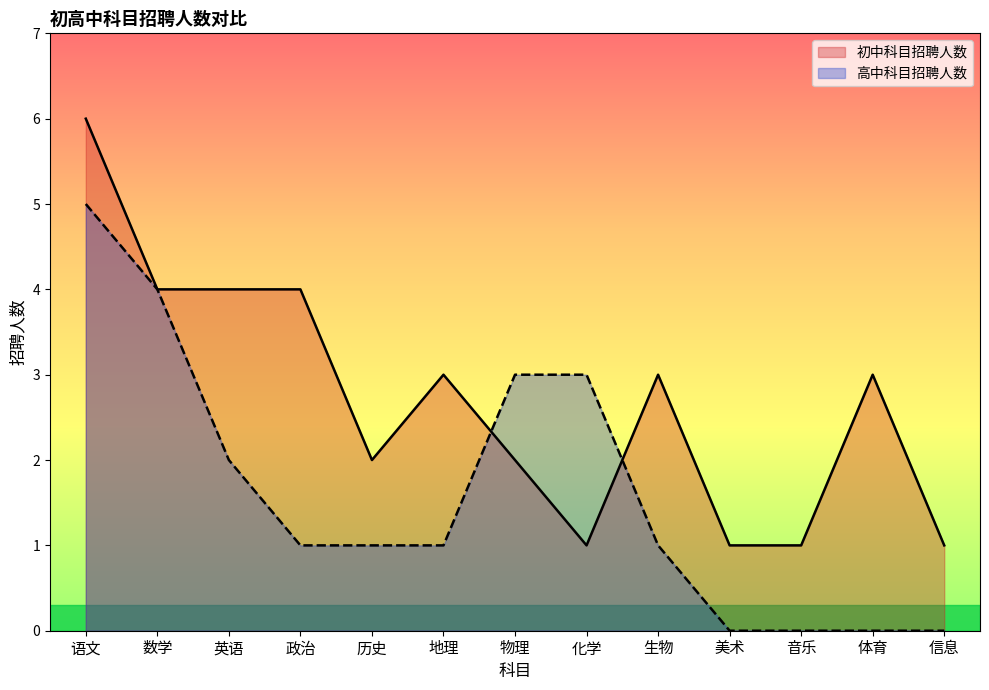

The 高中科目招聘人数 series shows 0 at 体育. True or false?

True